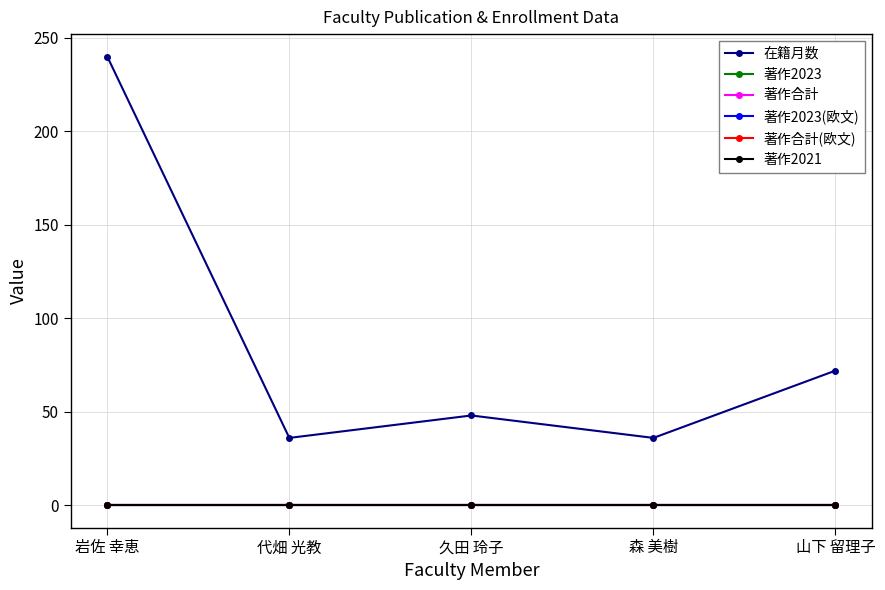

Is this an area chart (filled region under the line)?

No